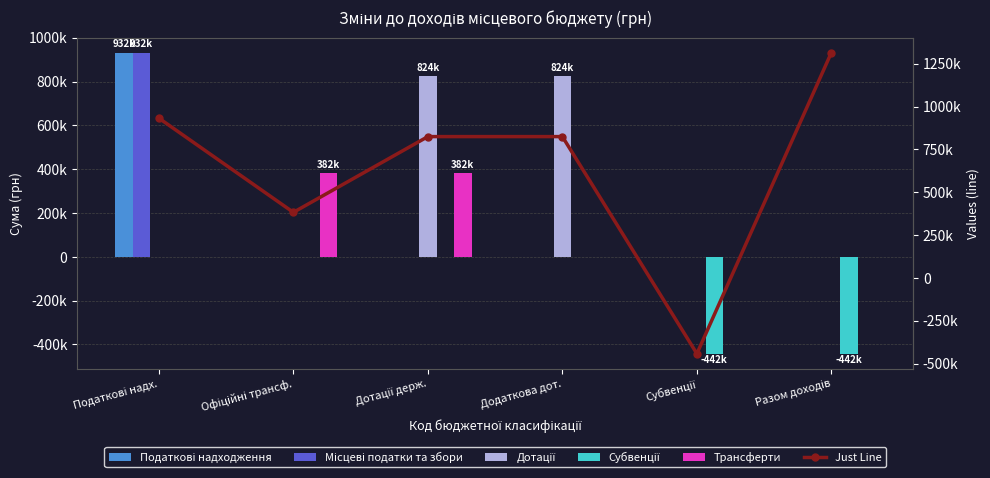

How many values in Just Line are below zero?

1